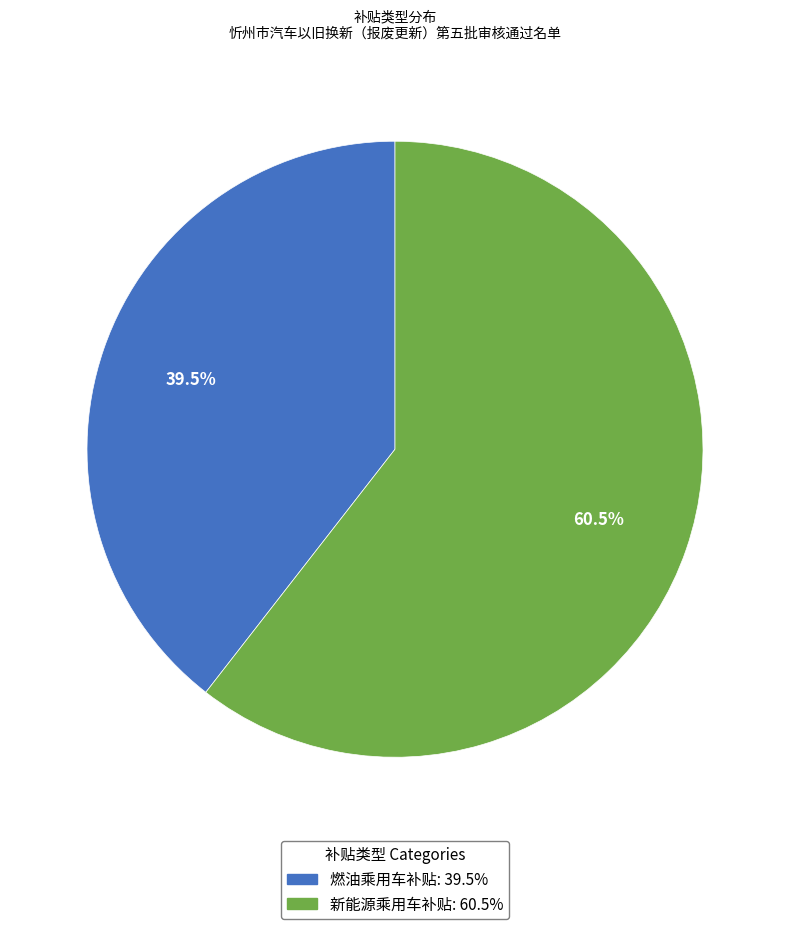

Is it true that 新能源乘用车补贴 is 49% of the pie?

False